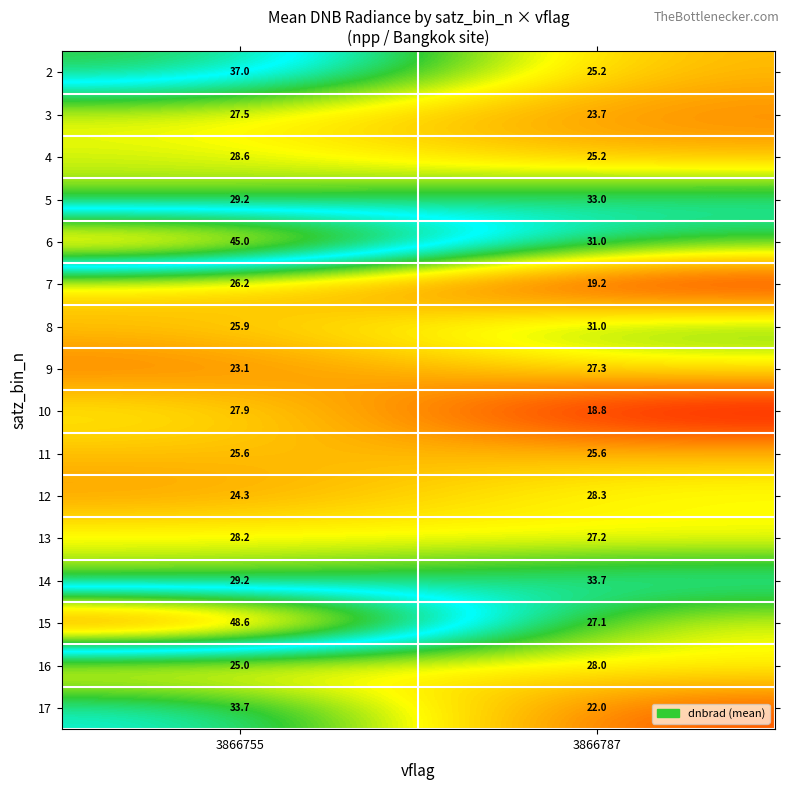

What is the maximum value for 8?

31.0